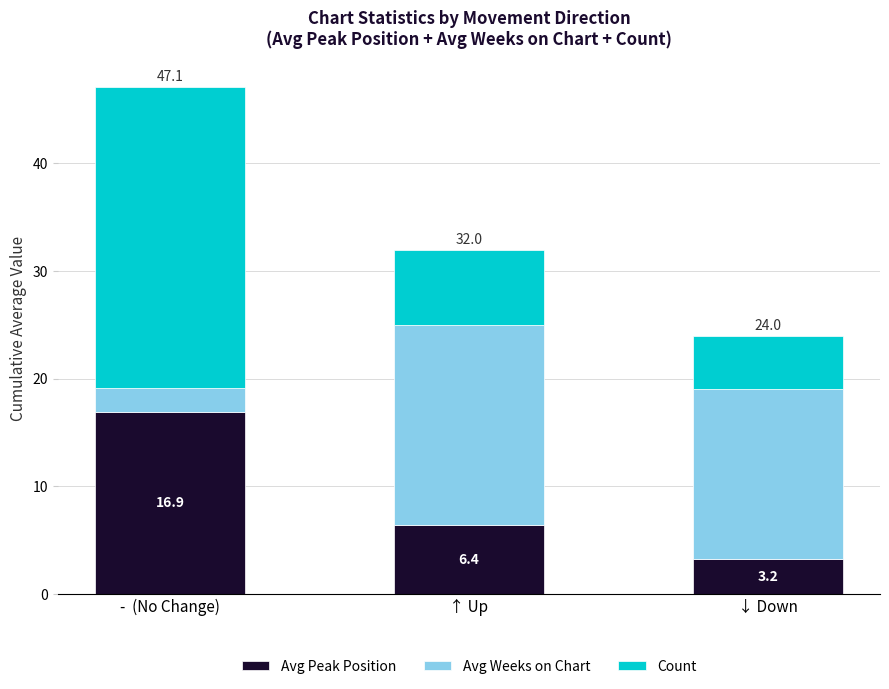

What is the average value of the Avg Peak Position series?

8.8